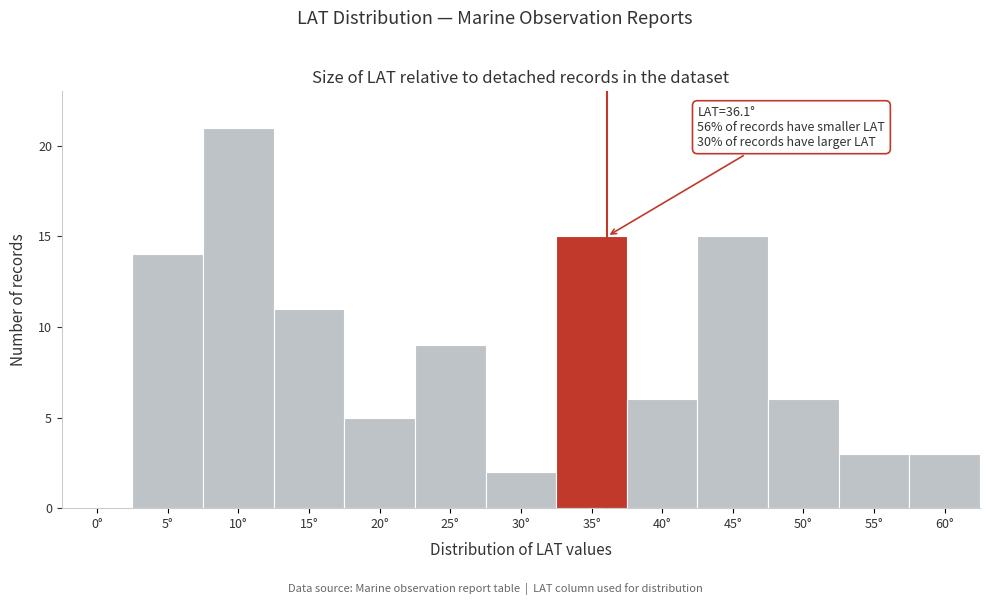

Reading right to left, extract all data points from this chart.

60°=3	55°=3	50°=6	45°=15	40°=6	35°=15	30°=2	25°=9	20°=5	15°=11	10°=21	5°=14	0°=0